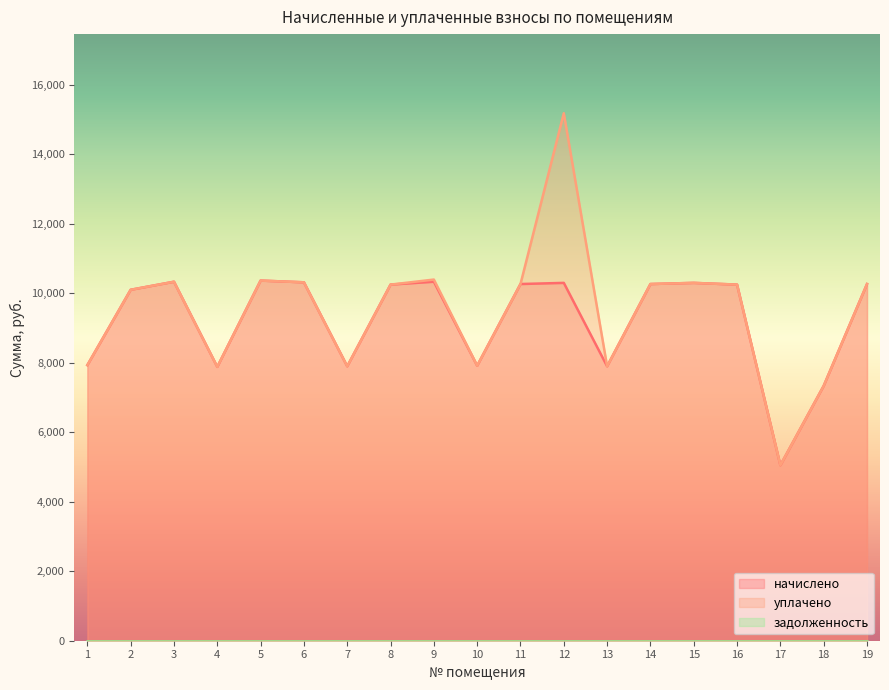

In начислено, how many points are lower than both neighbors (excluding endpoints)?

5